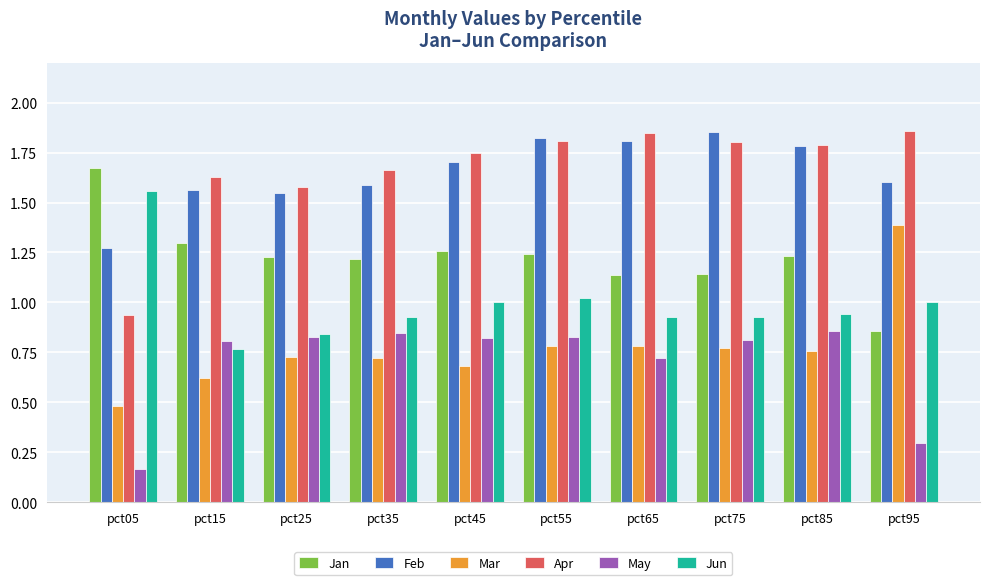

How many bars are there in total?

60